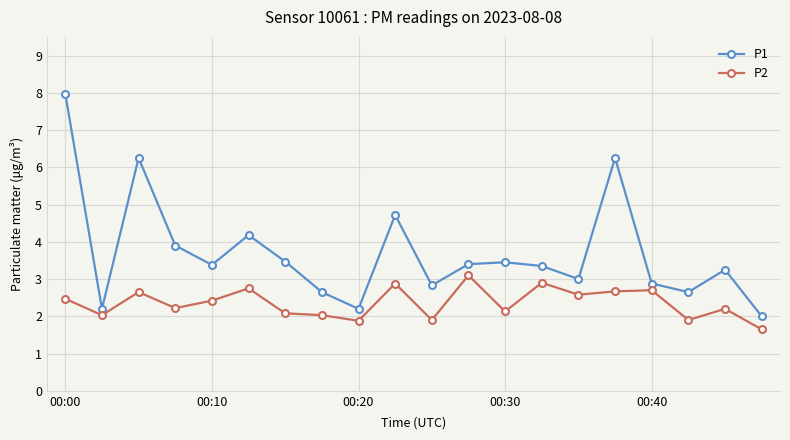

What is the maximum value for P1?

8.0